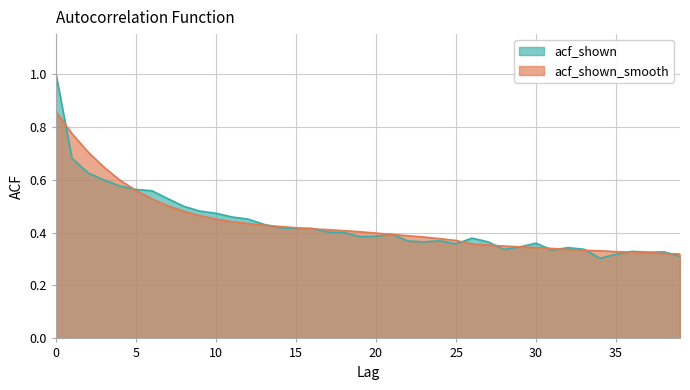

What is the sum of the acf_shown_smooth values at 4 and 11?

1.0